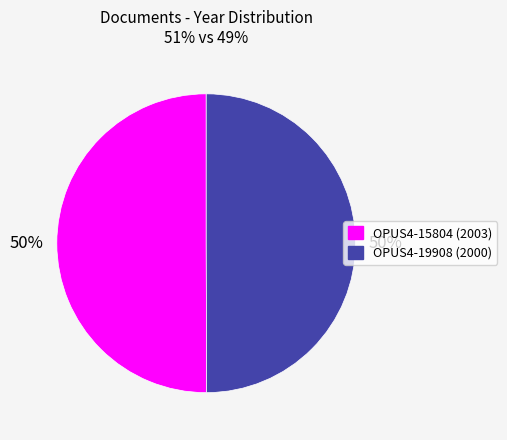

Count the number of slices in the pie.

2